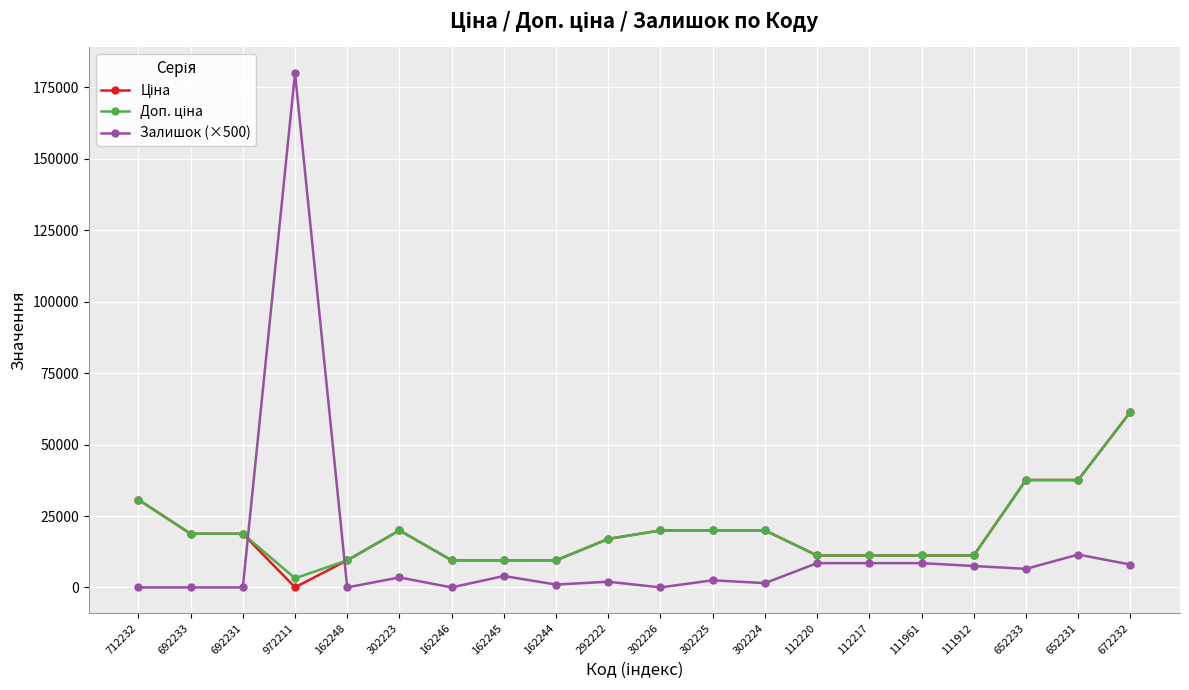

What is the highest value of the Залишок (×500) series?

180000.0